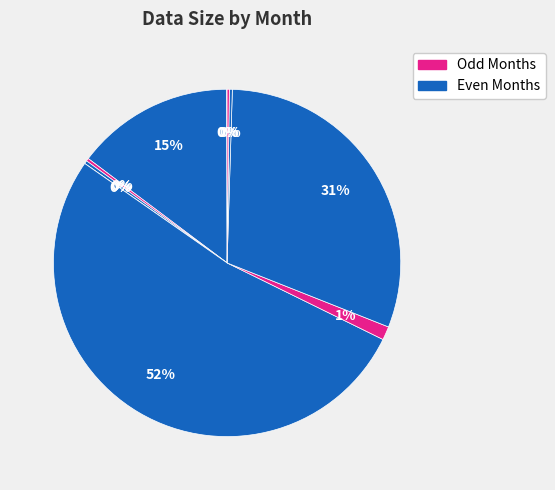

Combined, what portion of the pie is 2021-05 and 2021-02?

52.7%